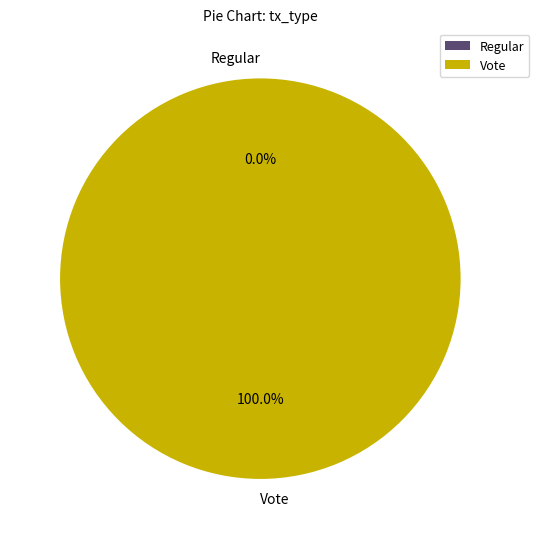

What is the total percentage of Regular and Vote?

100.0%